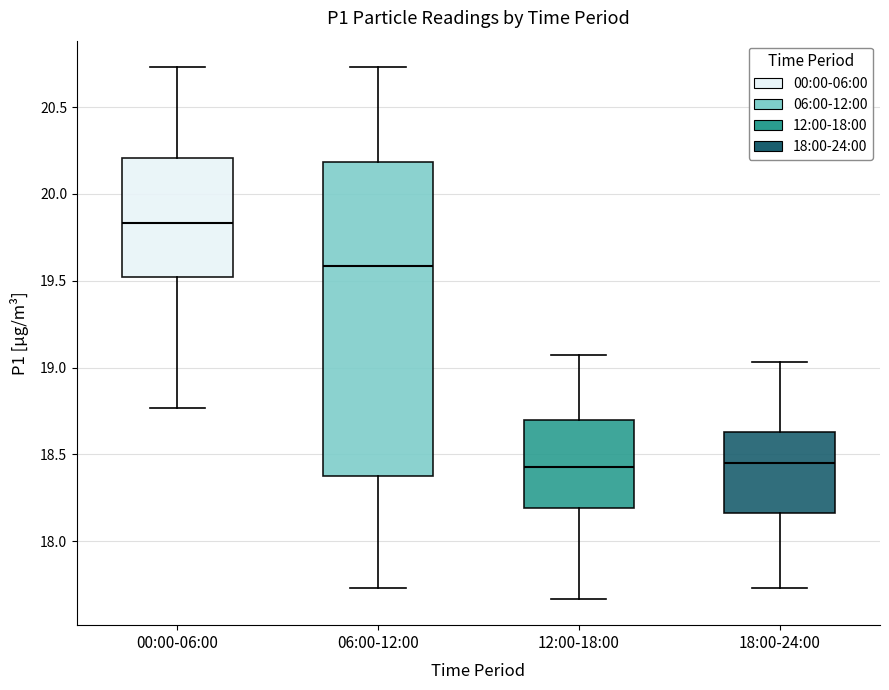

Reading left to right, transcribe this box plot: for each box, give where its median line is, the range the box spans, and where its two whiskers end, as read against the y-axis. The values are not printed on the chart, so give them approximately, as read against the axis.

00:00-06:00: median 19.85, box 19.50 to 20.20, whiskers 18.75 to 20.75
06:00-12:00: median 19.60, box 18.40 to 20.20, whiskers 17.75 to 20.75
12:00-18:00: median 18.45, box 18.20 to 18.70, whiskers 17.65 to 19.05
18:00-24:00: median 18.45, box 18.15 to 18.65, whiskers 17.75 to 19.05